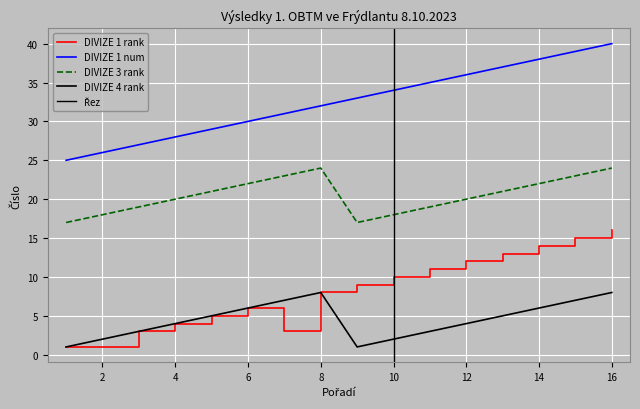

How many values in the DIVIZE 4 rank series exceed 5?

6